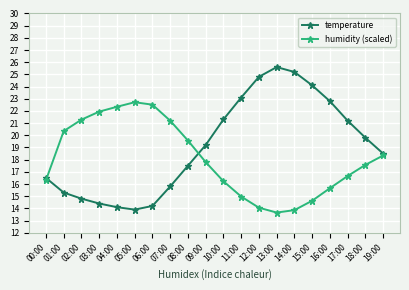

How many intersections are there between humidity (scaled) and temperature?

2